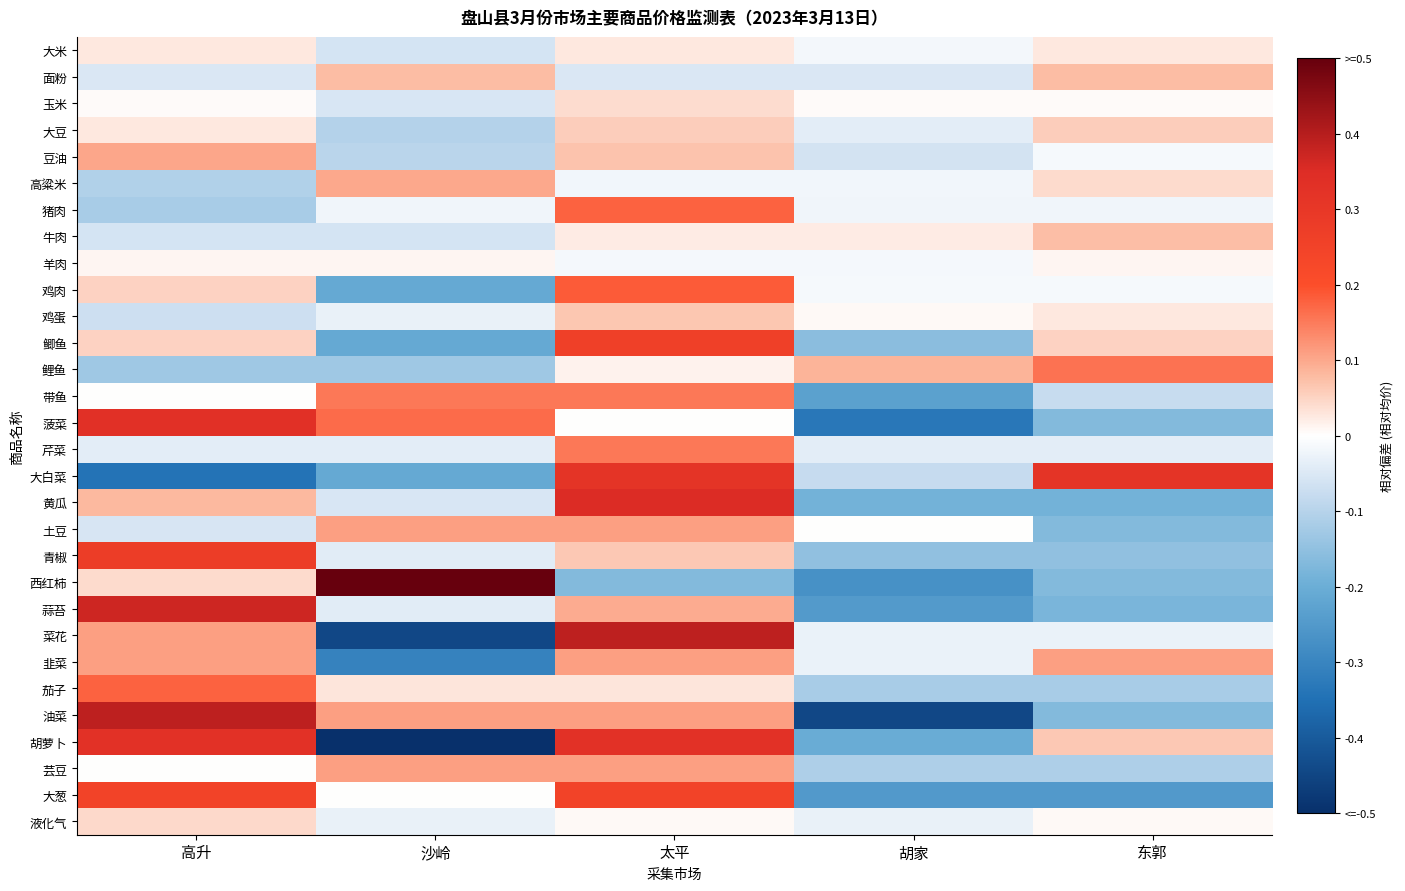

What is the maximum value shown in the chart?

0.6